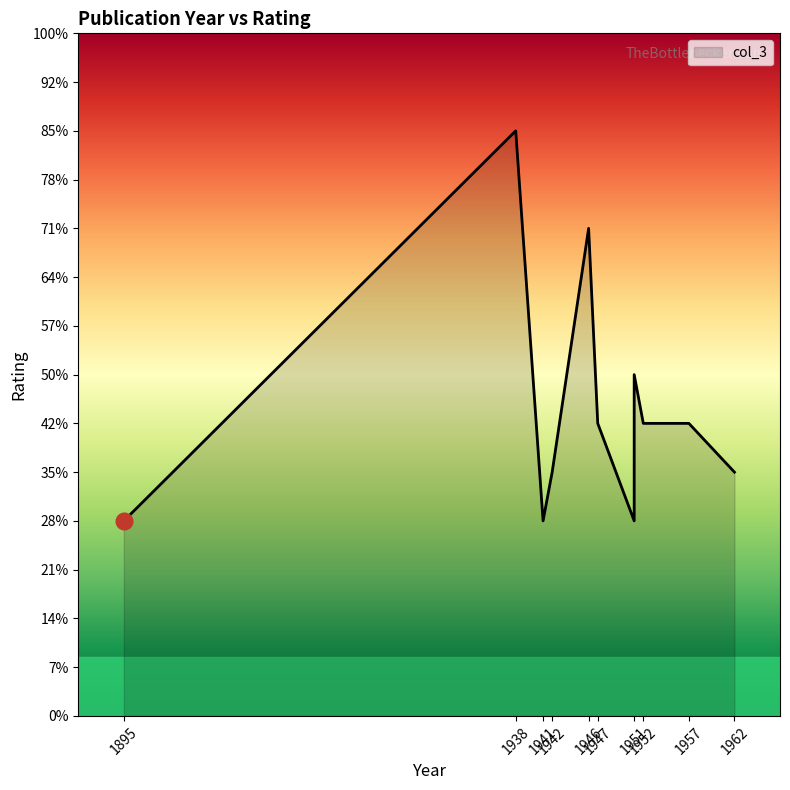

Which label corresponds to the smallest value in the chart?

1895